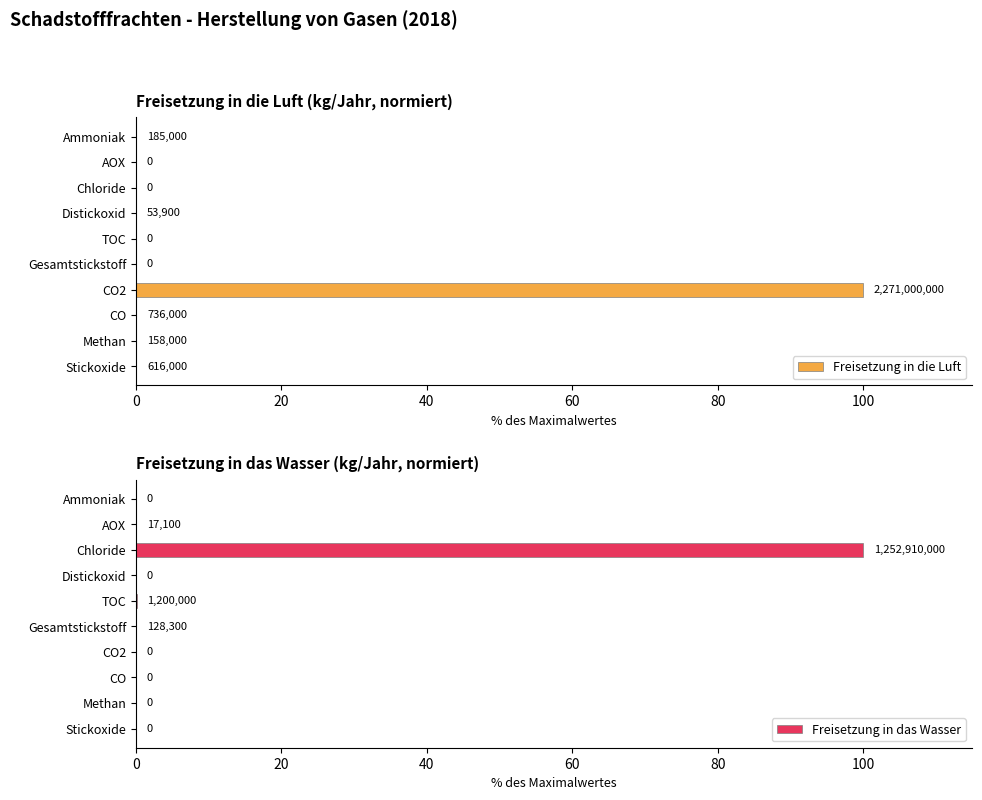

Rank the series by their maximum value, from lowest to highest.

Freisetzung in die Luft, Freisetzung in das Wasser